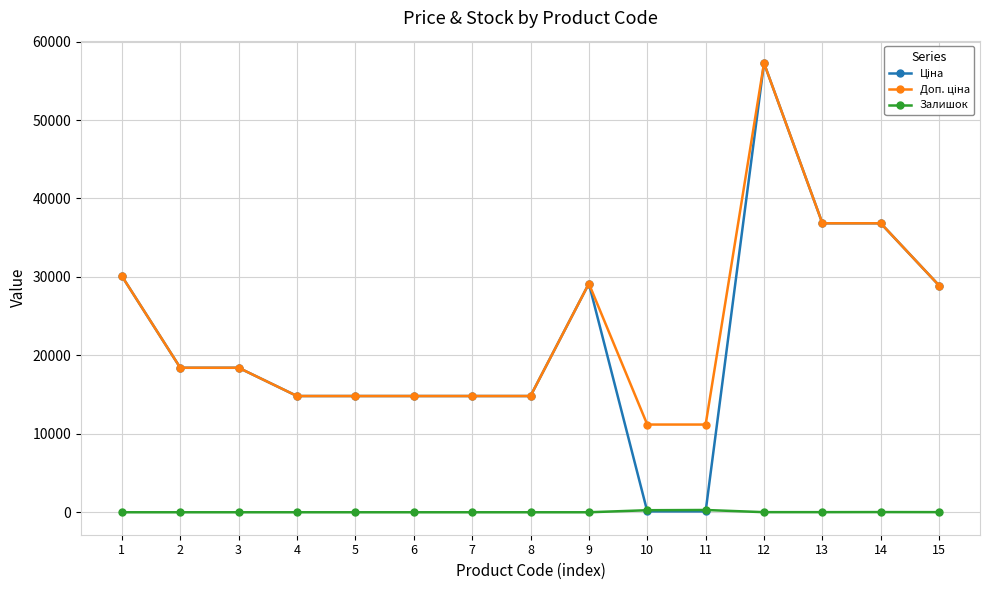

How many categories are shown in the chart?

15